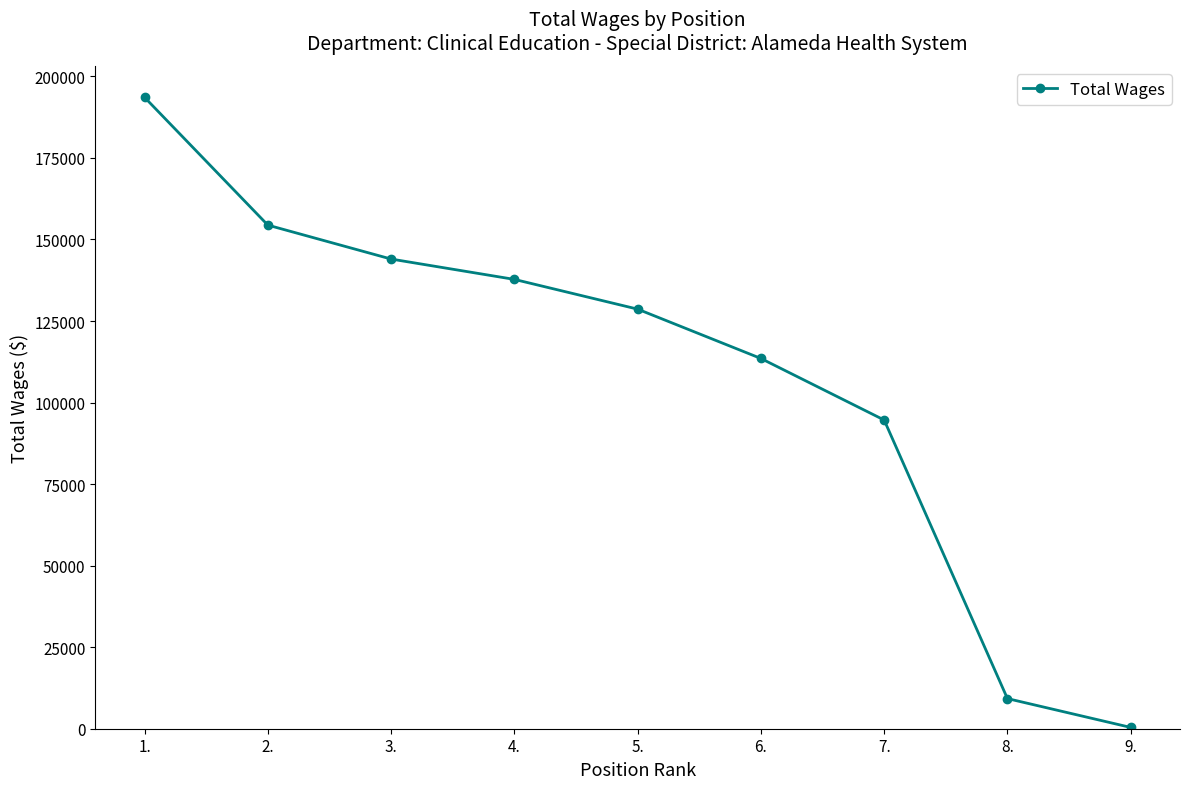

Reading right to left, list all the values displayed in this chart.

9.=399	8.=9240	7.=94640	6.=113515	5.=128638	4.=137757	3.=143995	2.=154397	1.=193564